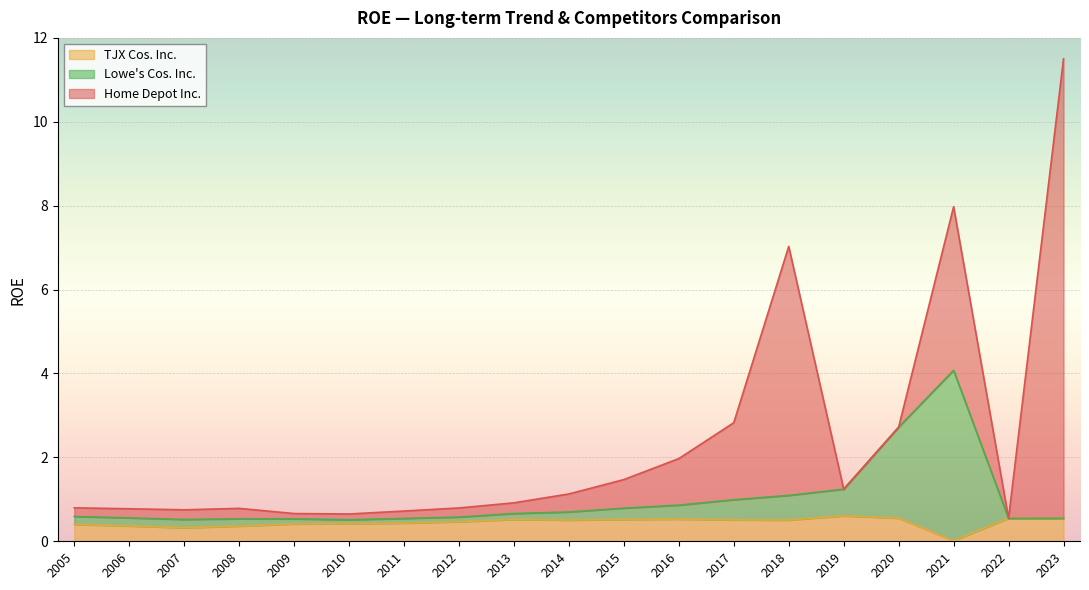

Does the chart display data point markers on the line(s)?

No